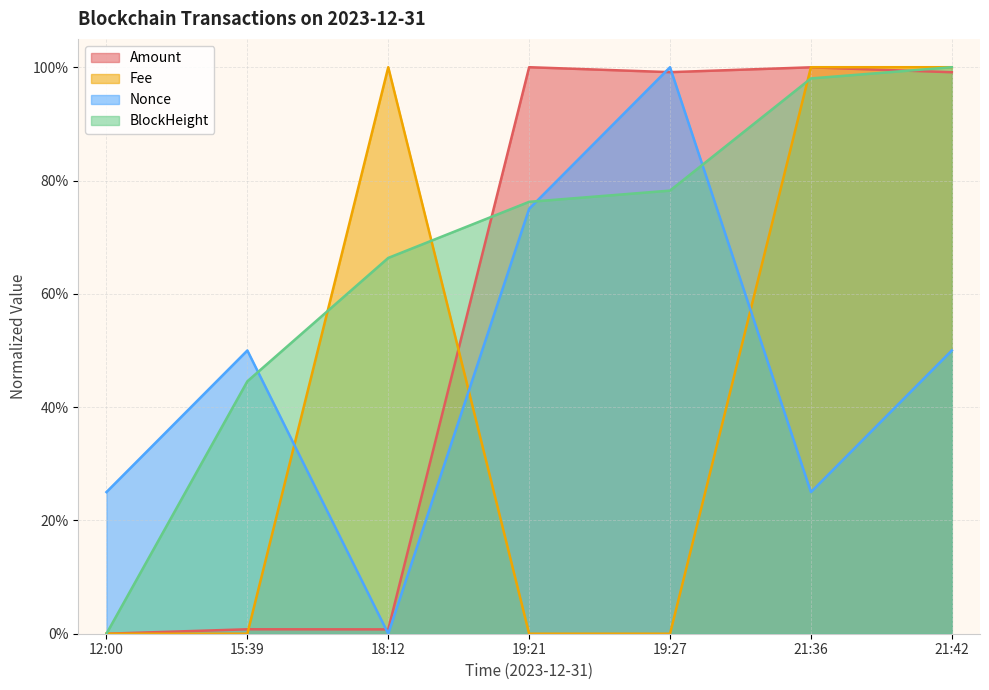

Between 21:42 and 19:21, which is larger?

19:21